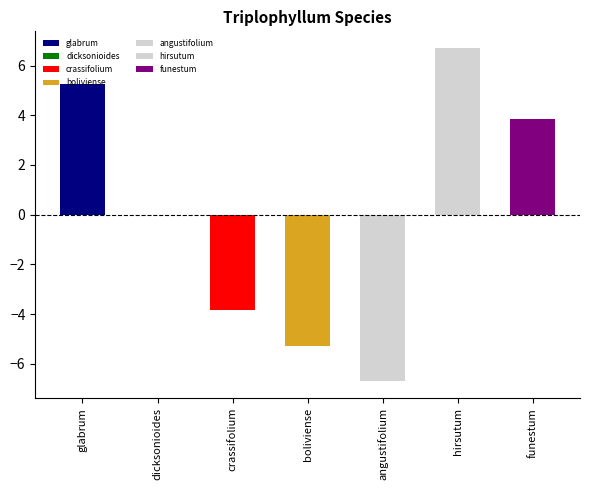

What is the maximum value shown in the chart?

6.7